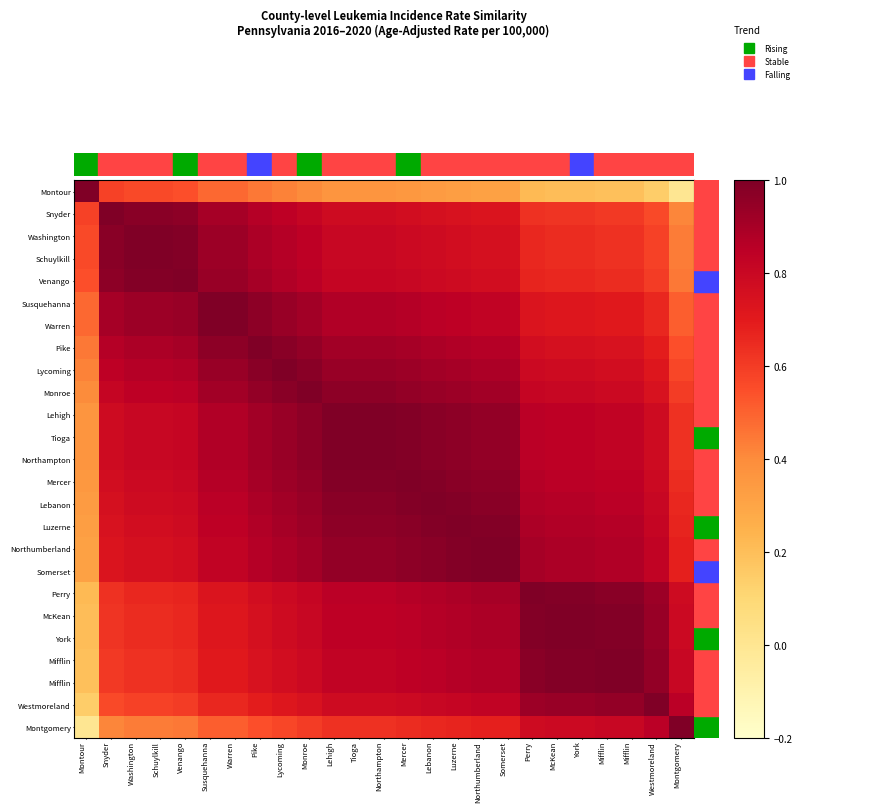

What is the total value across all series at Montour?

9.4